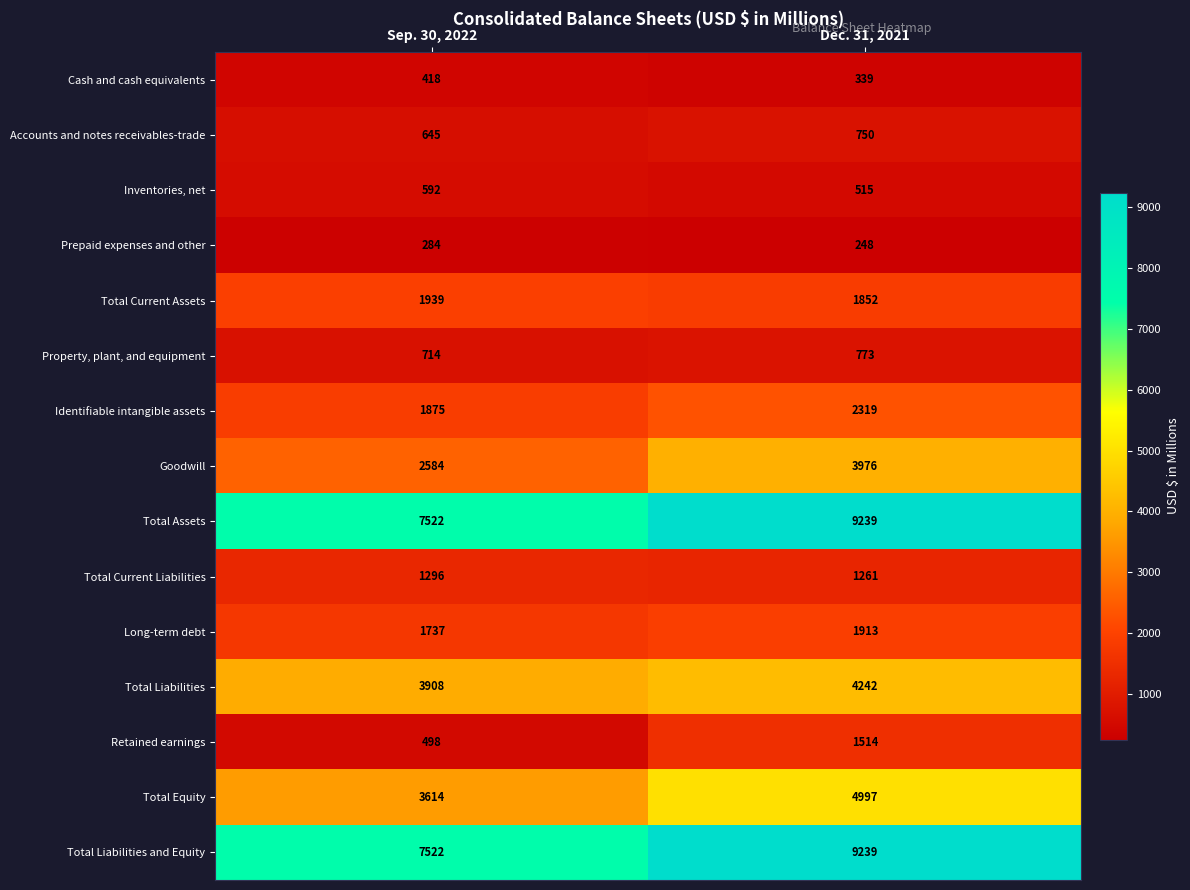

What is the sum of the Cash and cash equivalents values at Sep. 30, 2022 and Dec. 31, 2021?

757